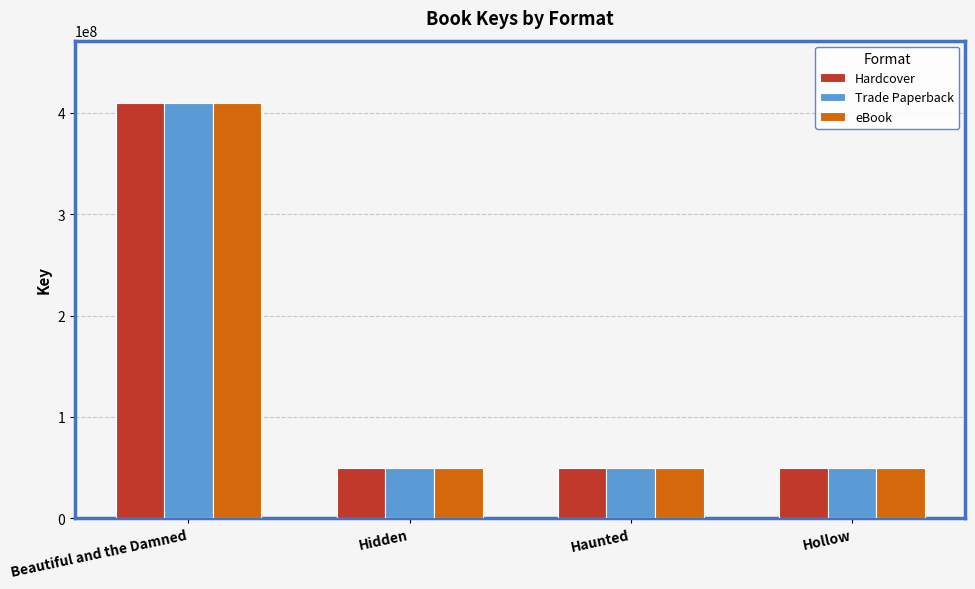

What is the sum of all Hardcover values?

557562444